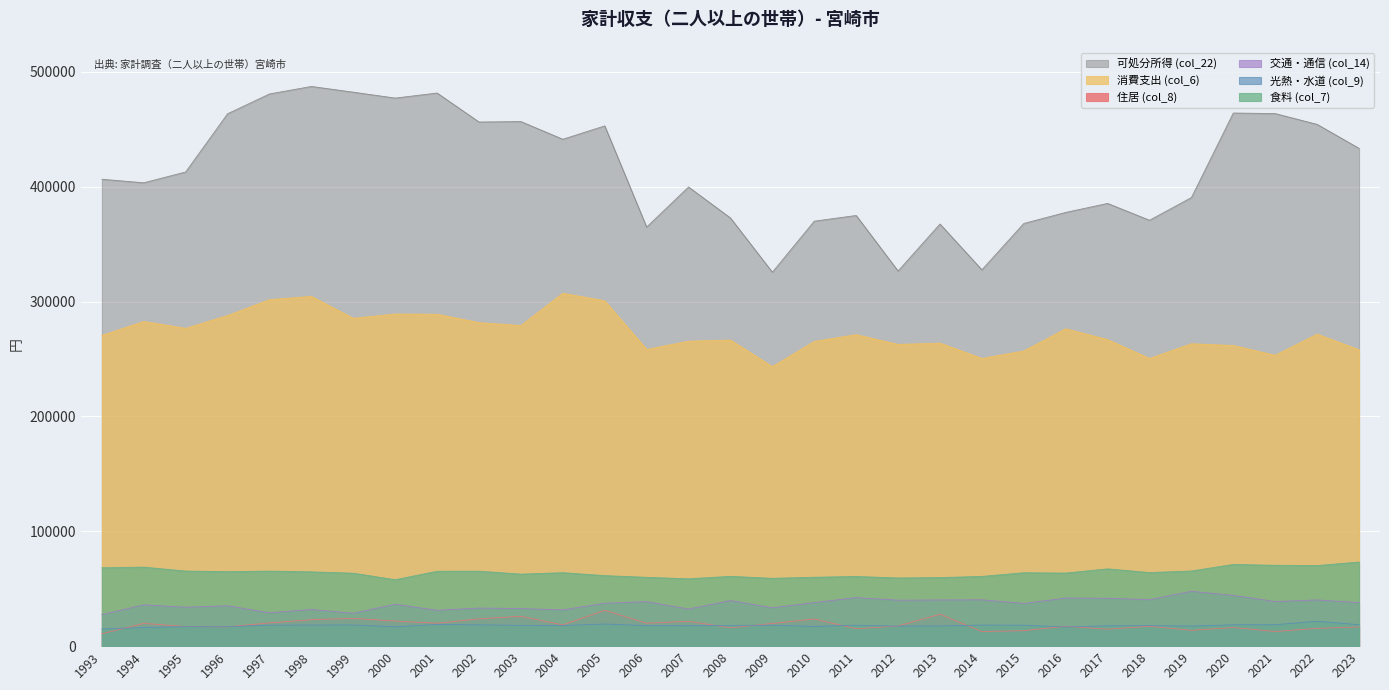

Which category has the highest value in the 可処分所得 (col_22) series?

1998